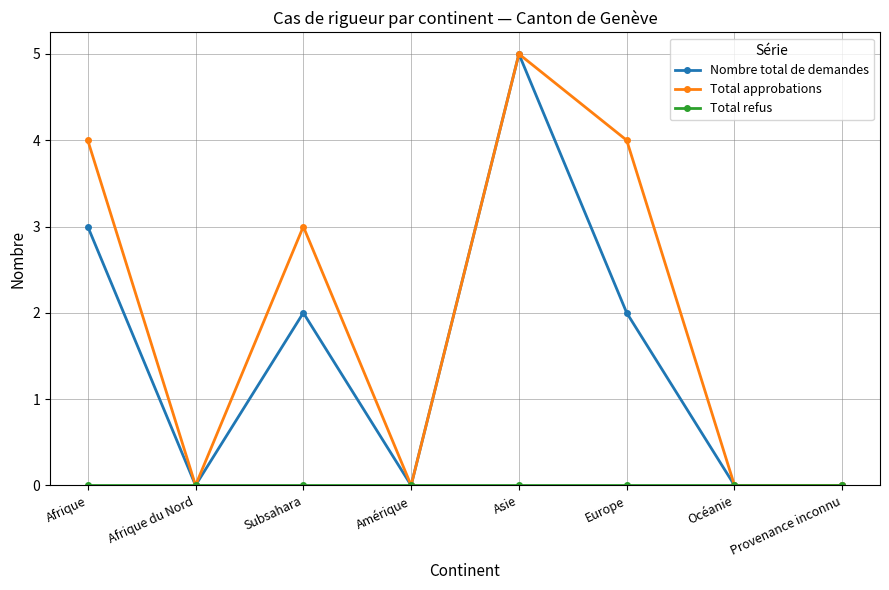

Which series has the largest total across all categories?

Total approbations